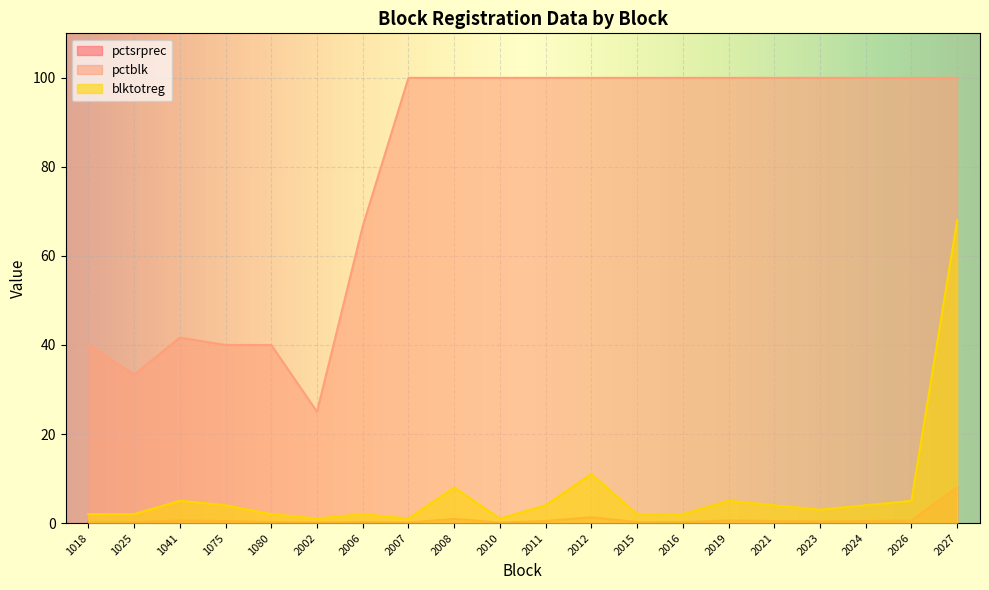

What is the spread (max minus min) of values at 2016?

99.8